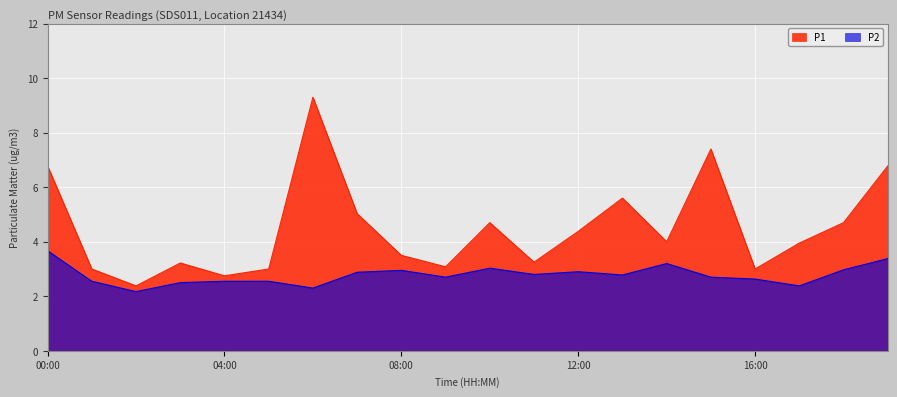

Which label corresponds to the largest value in the chart?

06:00